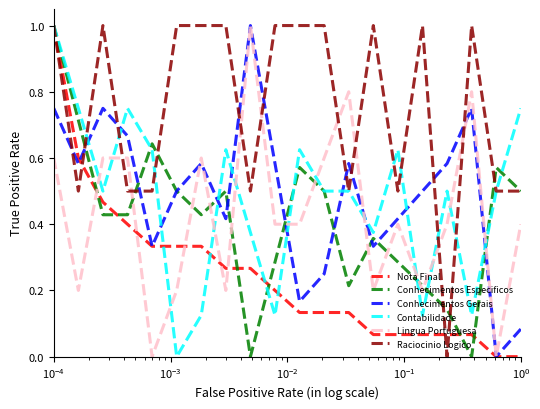

What is the highest value of the Contabilidade series?

1.0